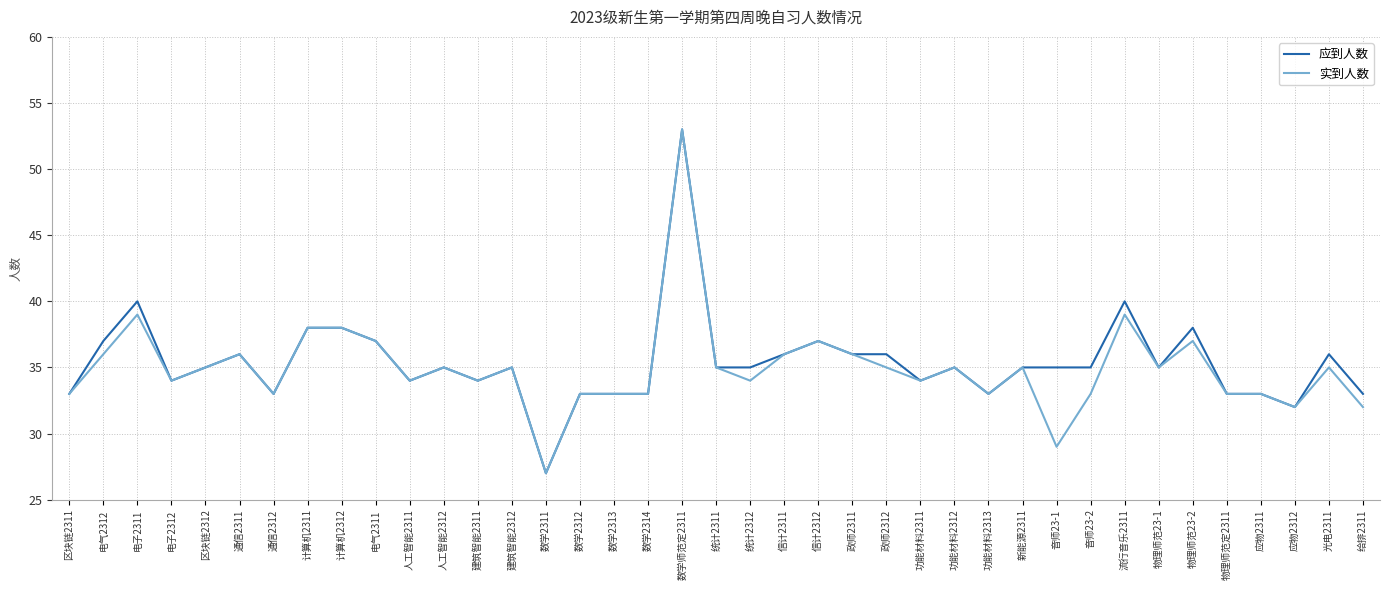

Reading left to right, extract all data points from this chart.

应到人数: 33	37	40	34	35	36	33	38	38	37	34	35	34	35	27	33	33	33	53	35	35	36	37	36	36	34	35	33	35	35	35	40	35	38	33	33	32	36	33
实到人数: 33	36	39	34	35	36	33	38	38	37	34	35	34	35	27	33	33	33	53	35	34	36	37	36	35	34	35	33	35	29	33	39	35	37	33	33	32	35	32